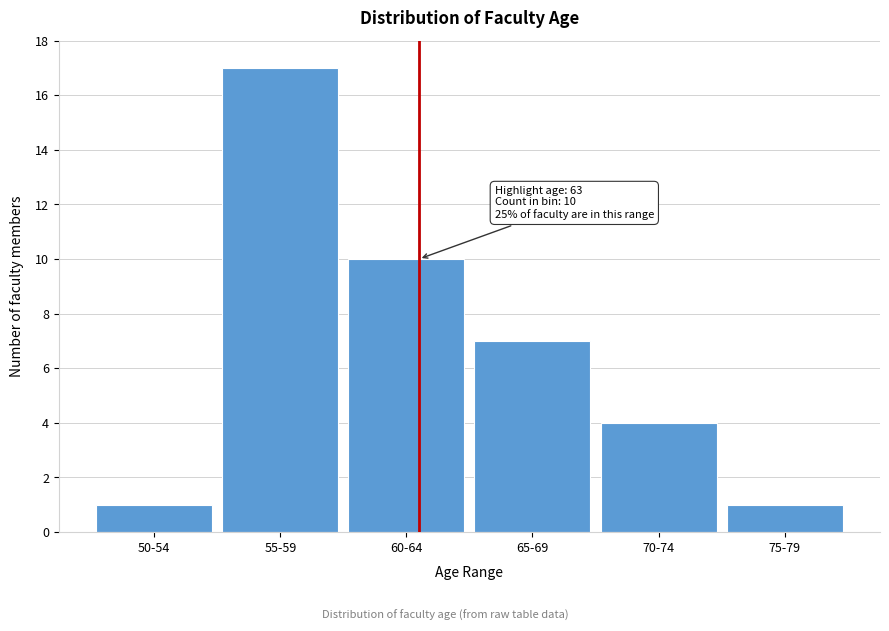

Reading left to right, what are all the values shown in this chart?

1	17	10	7	4	1